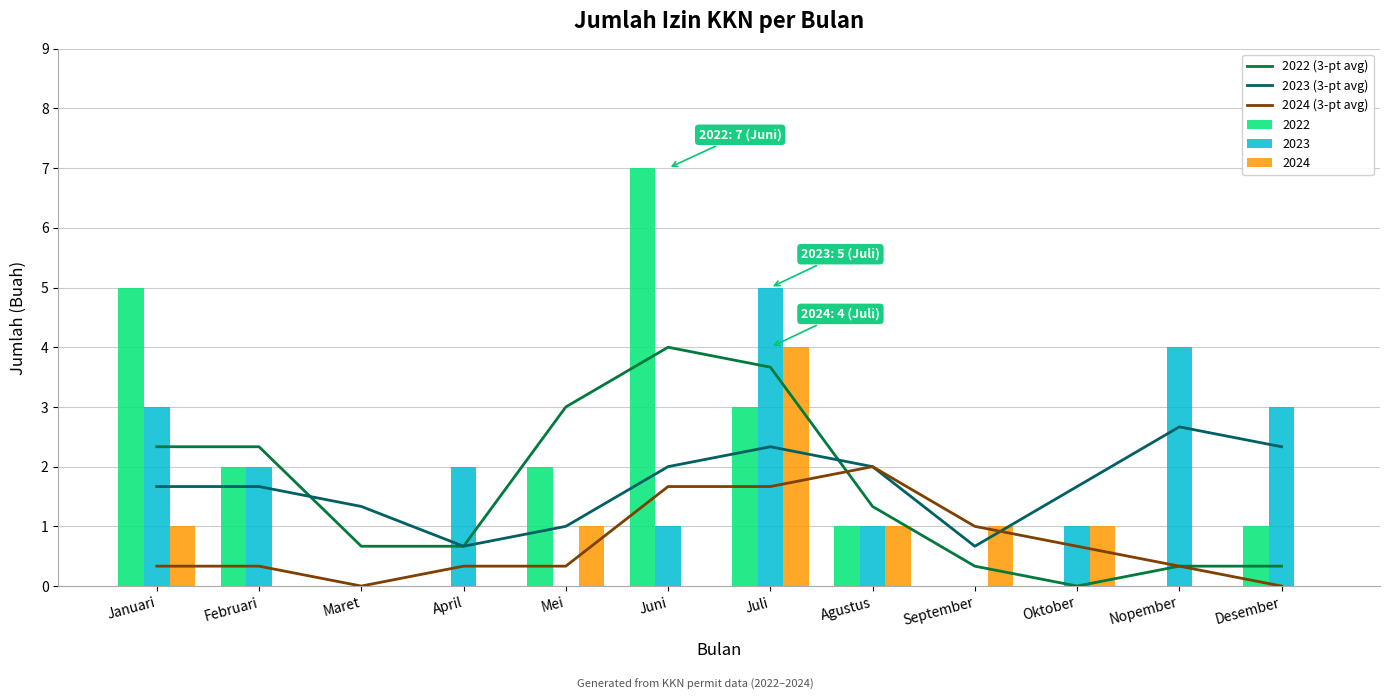

What is the value of the 2022 (3-pt avg) bar at the 11th from the left?

0.3